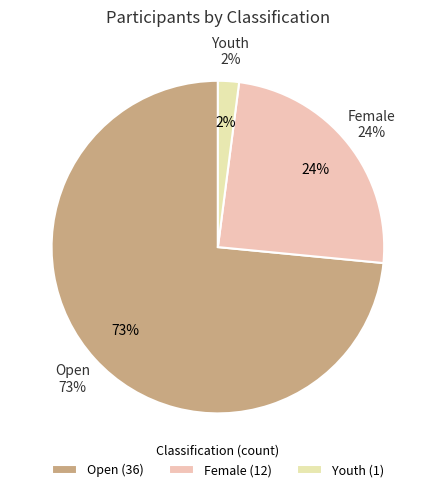

Which slice represents more than half of the pie?

Open